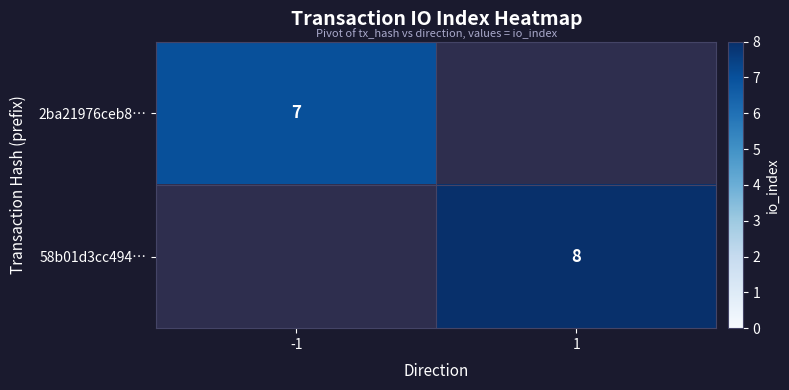

Is it true that 58b01d3cc494… equals 2 at 1?

False